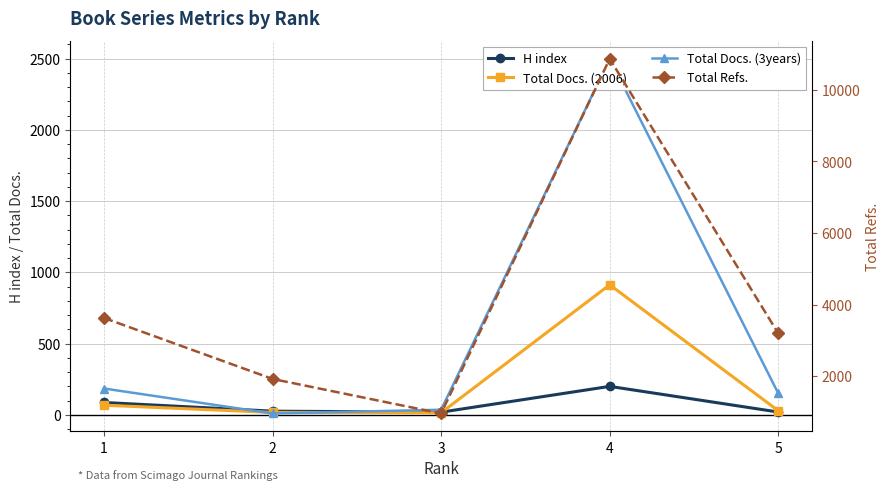

What are all the series names shown in the legend?

H index, Total Docs. (2006), Total Docs. (3years), Total Refs.